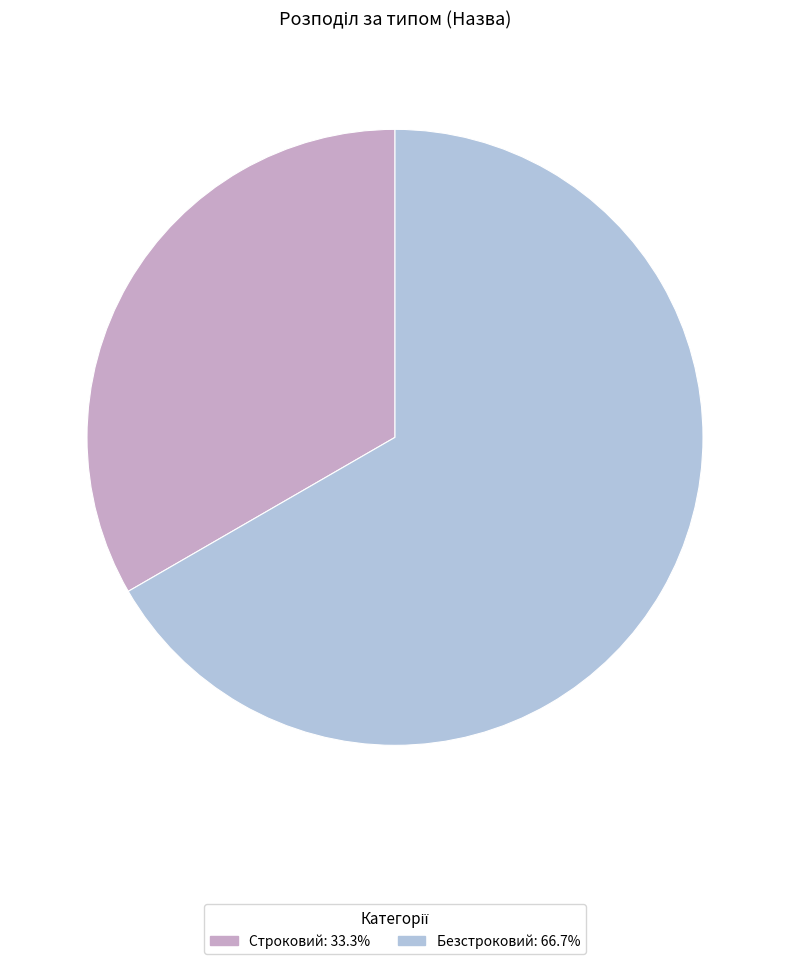

Approximately how many times larger is the value at Безстроковий compared to Строковий?

2.0